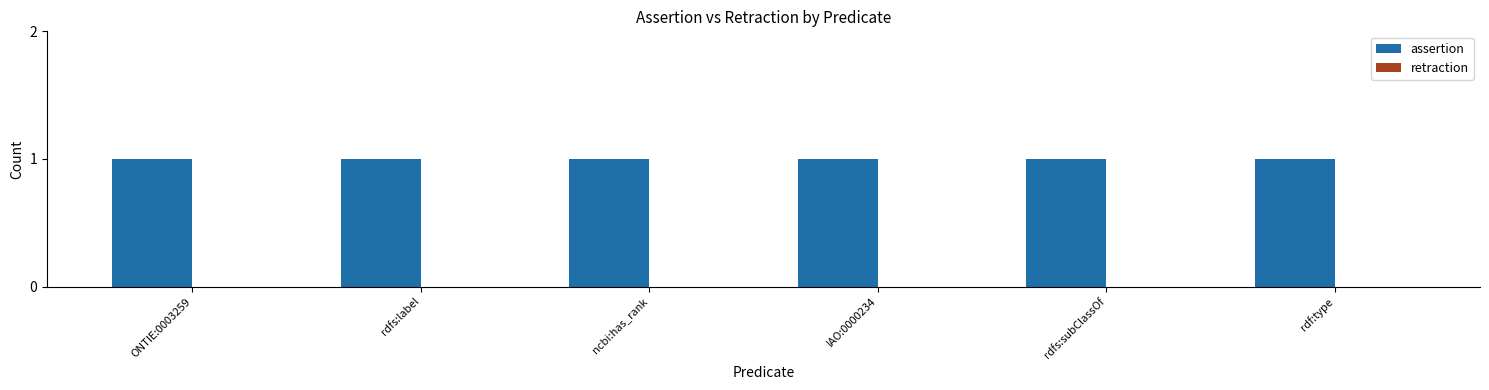

Reading right to left, extract all data points from this chart.

assertion: rdf:type=1	rdfs:subClassOf=1	IAO:0000234=1	ncbi:has_rank=1	rdfs:label=1	ONTIE:0003259=1
retraction: rdf:type=0	rdfs:subClassOf=0	IAO:0000234=0	ncbi:has_rank=0	rdfs:label=0	ONTIE:0003259=0